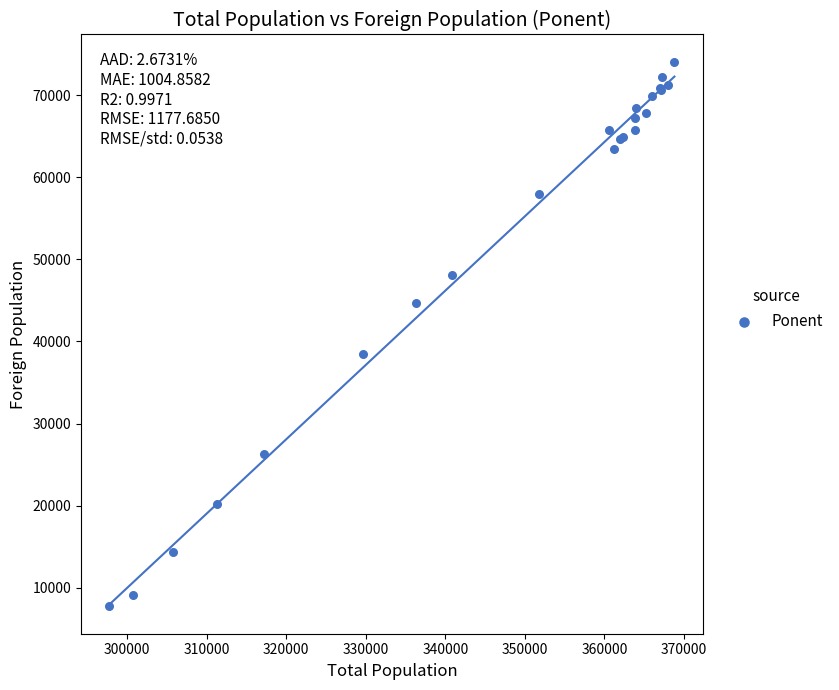

What Y value in the scatter plot is closest to 40889?

38409